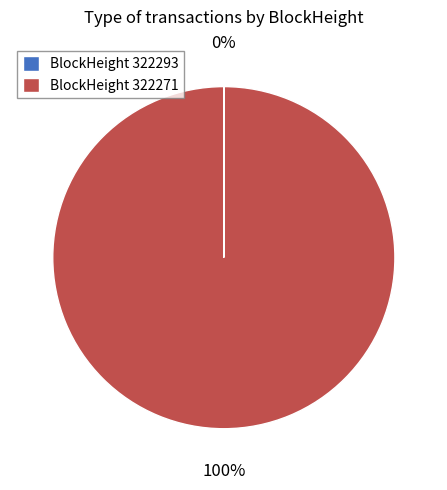

To the nearest percent, what is the difference between the largest and smallest slice percentages?

100%